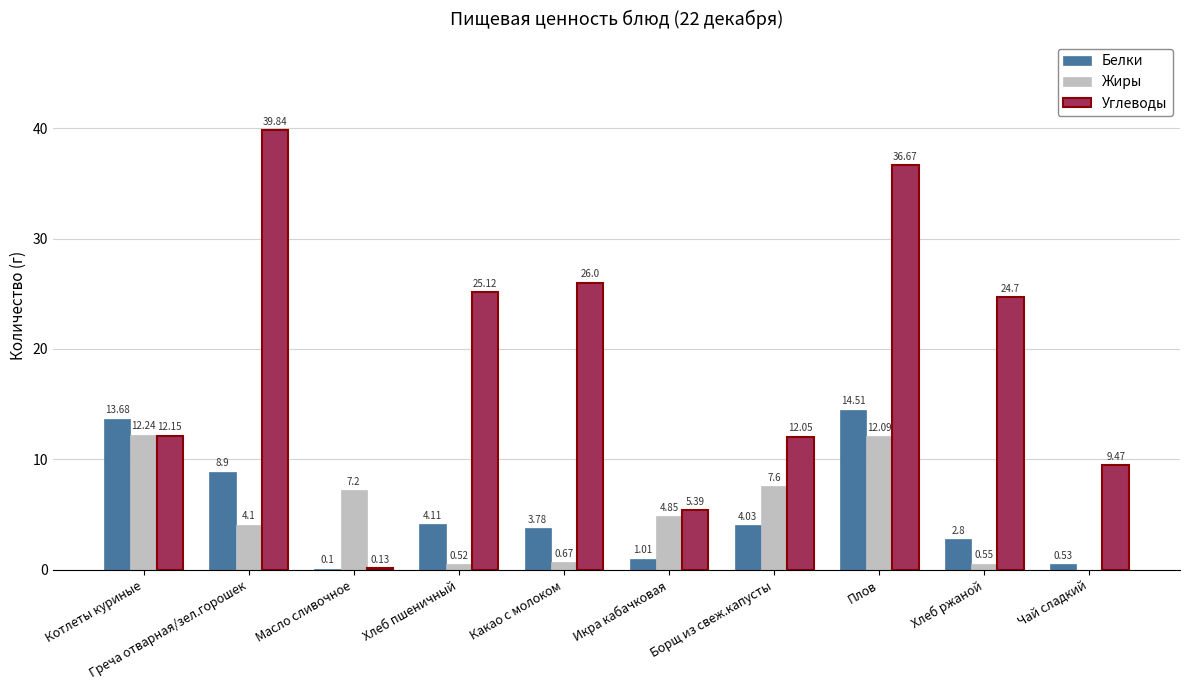

Where is Белки nearest to the value 7?

Греча отварная/зел.горошек